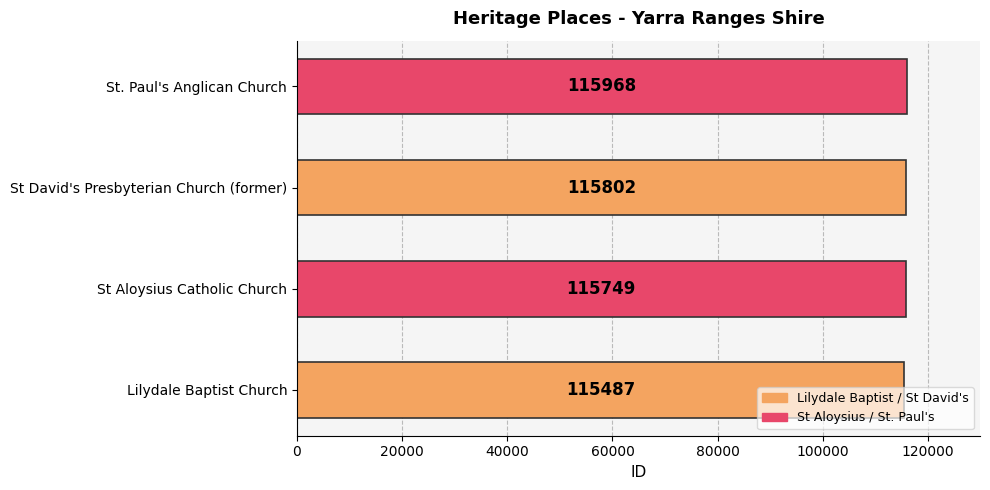

How many data points are less than 115802?

2